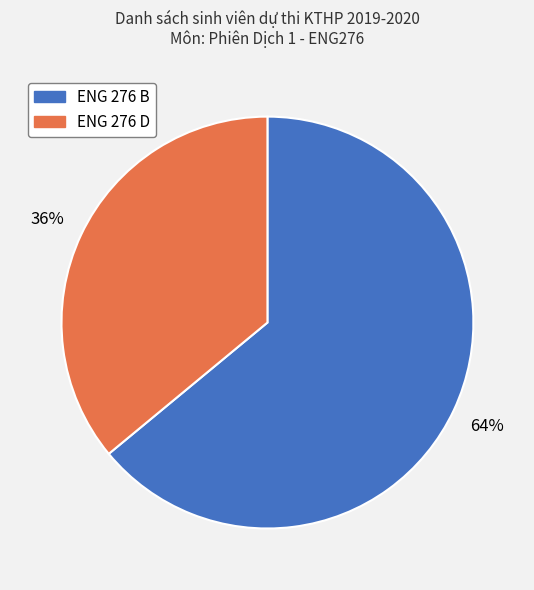

Rank the categories by value from highest to lowest.

ENG 276 B, ENG 276 D